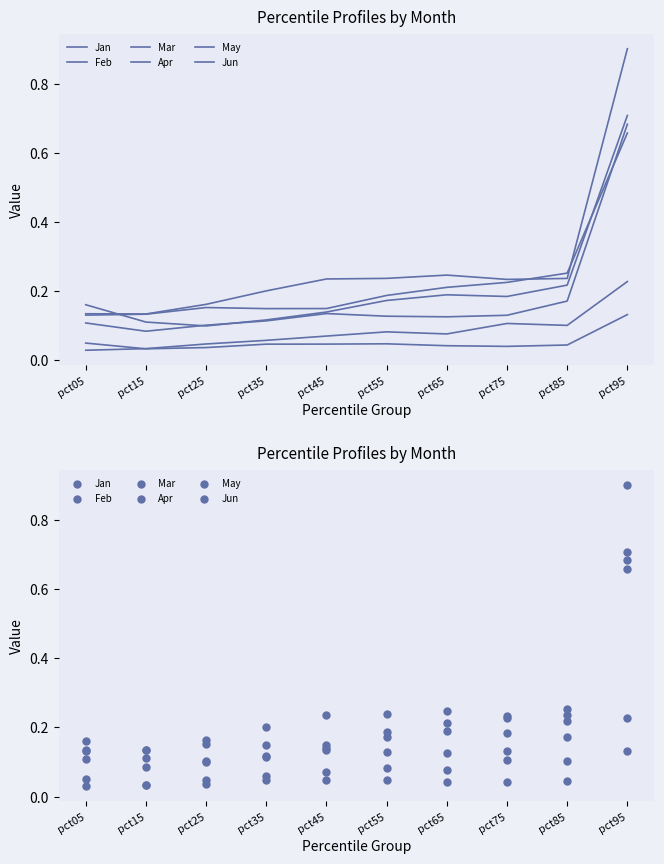

Which series has the largest total across all categories?

Jan